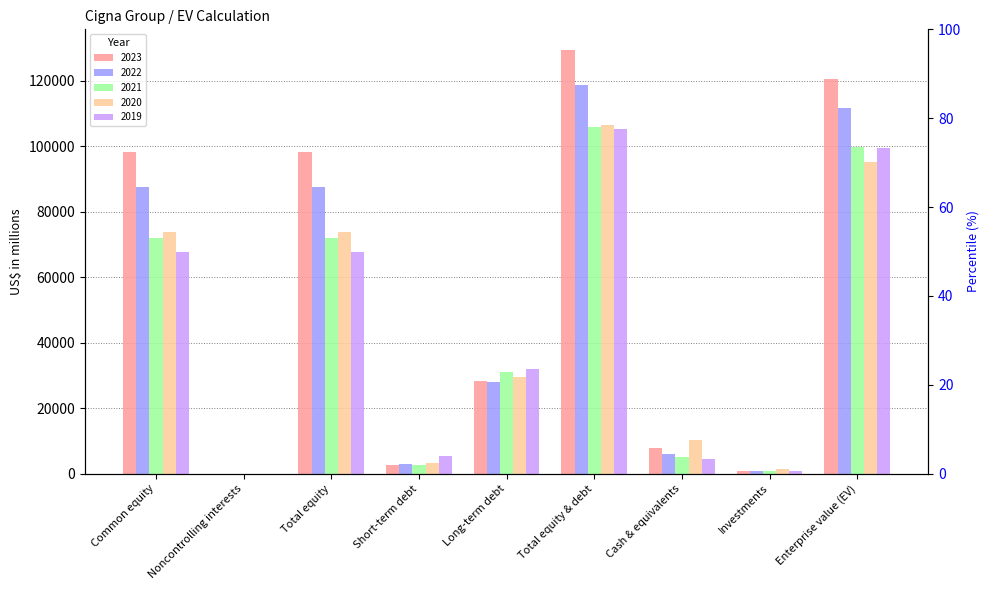

Is the value of 2023 at Enterprise value (EV) greater than the value of 2019 at Total equity?

Yes